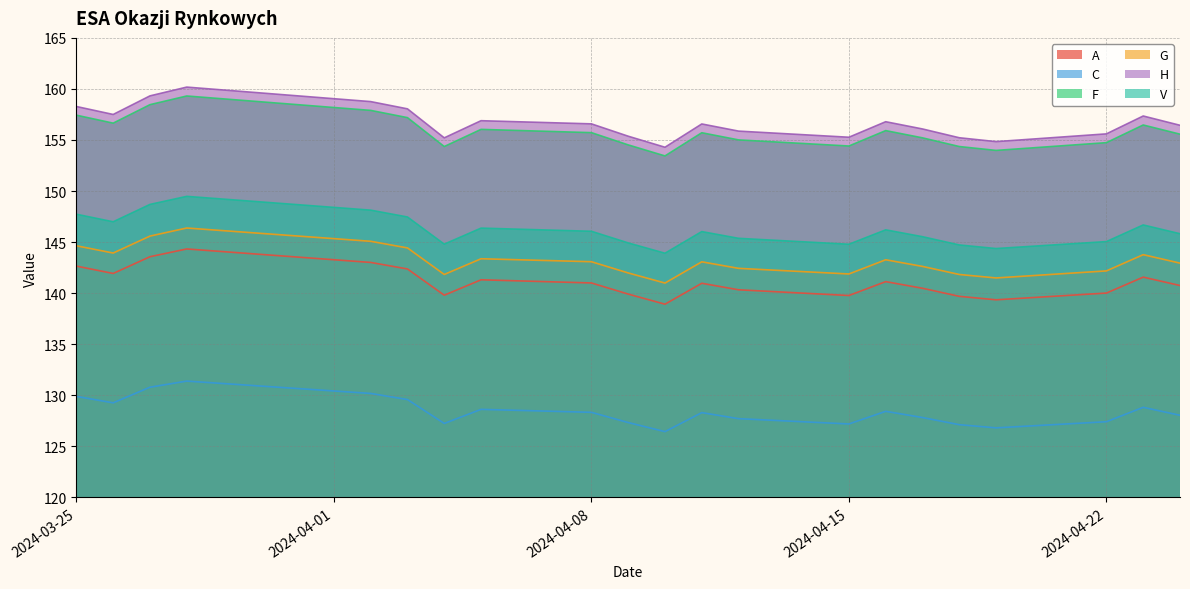

List the labels in order of H value, smallest first.

2024-04-10, 2024-04-19, 2024-04-04, 2024-04-18, 2024-04-15, 2024-04-09, 2024-04-22, 2024-04-12, 2024-04-17, 2024-04-24, 2024-04-11, 2024-04-08, 2024-04-16, 2024-04-05, 2024-04-23, 2024-03-26, 2024-04-03, 2024-03-25, 2024-04-02, 2024-03-27, 2024-03-28